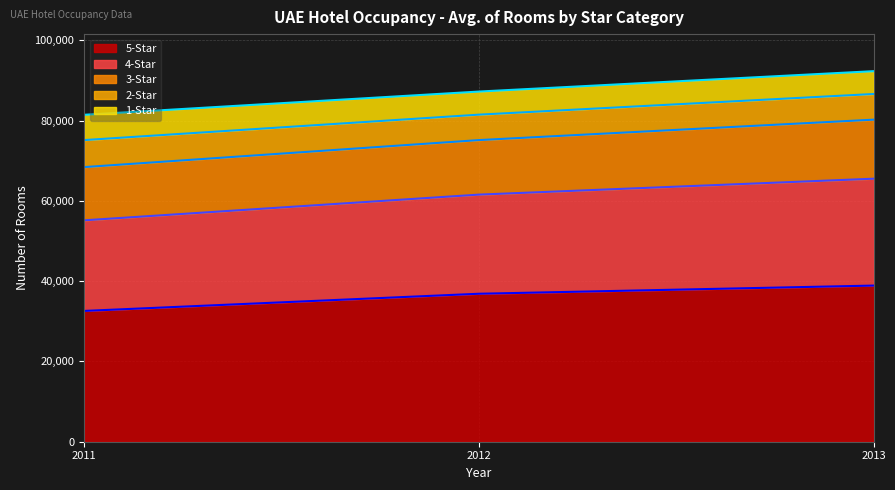

The value of 5-Star at 2013 is 38908. True or false?

True